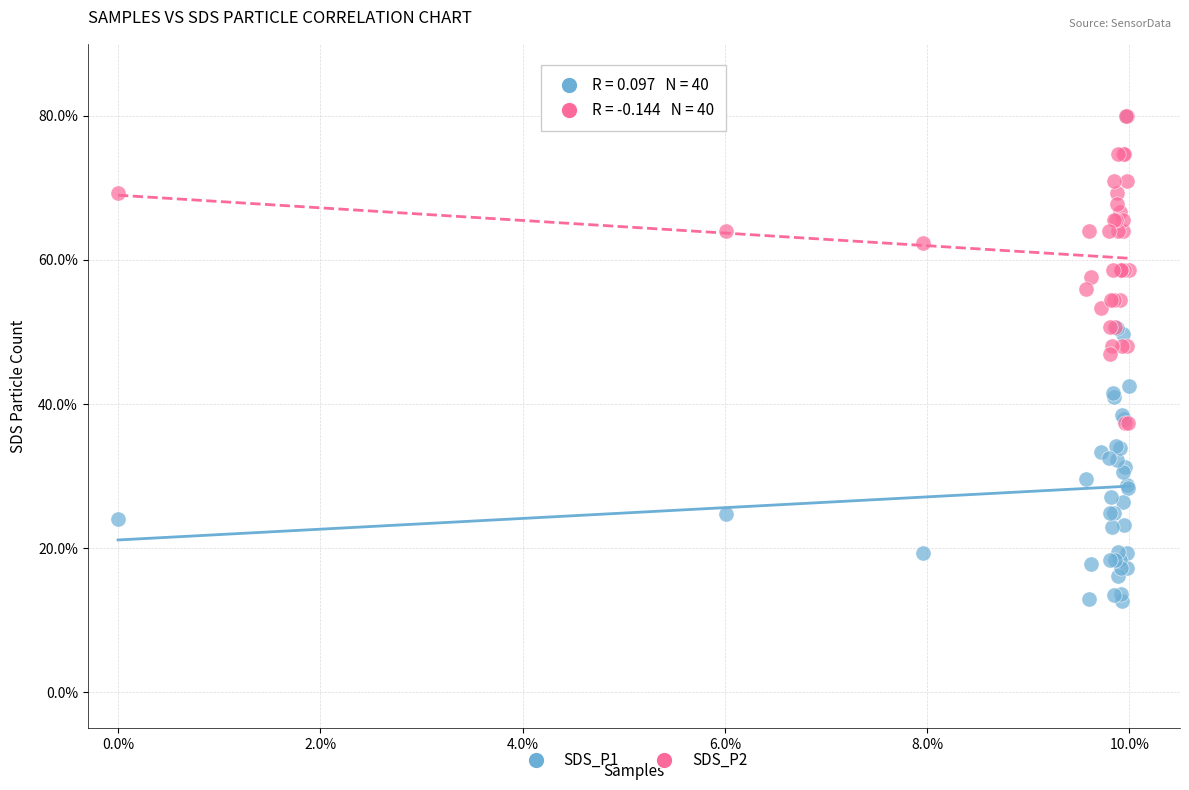

Which series reaches the minimum Y coordinate?

SDS_P1